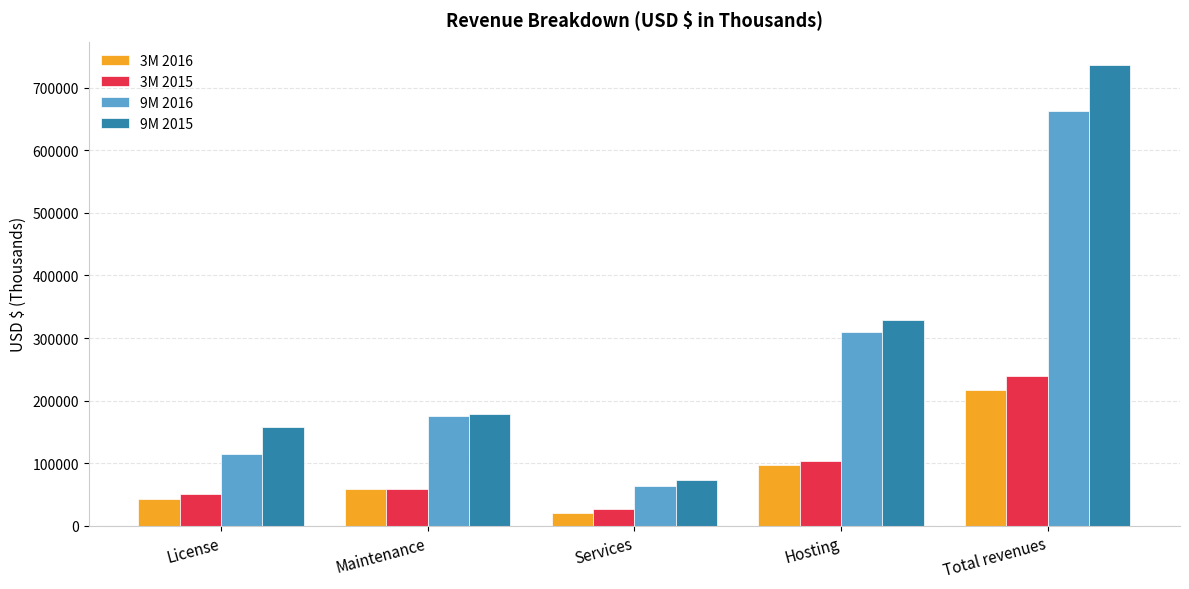

What is the difference between the highest and lowest values at License?

113719